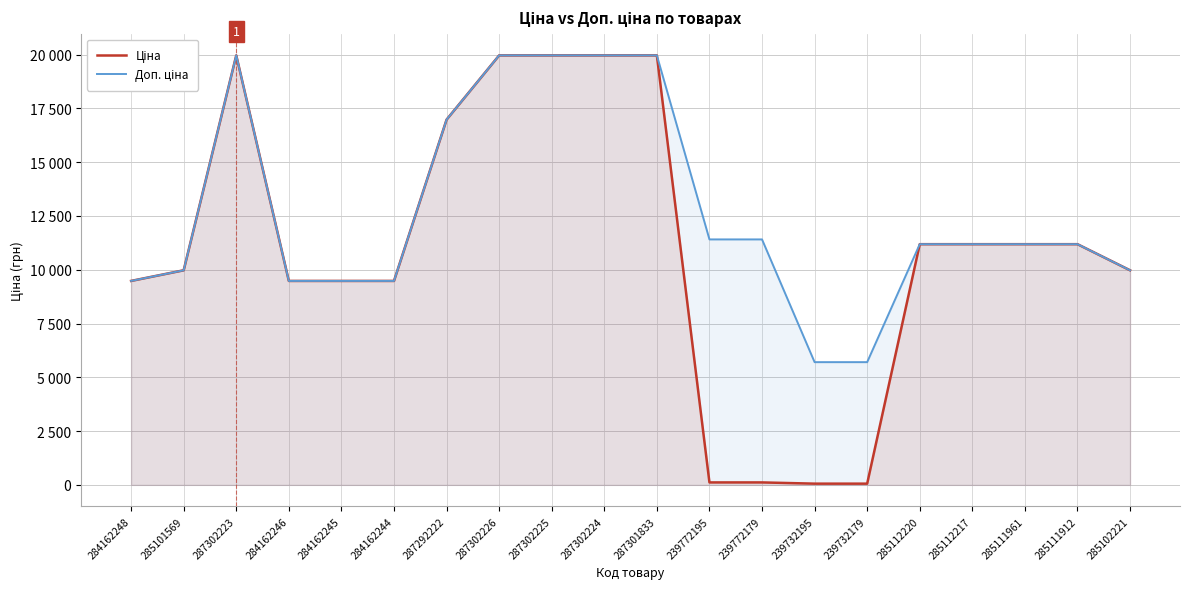

At which category is the sum across all series the highest?

287302223